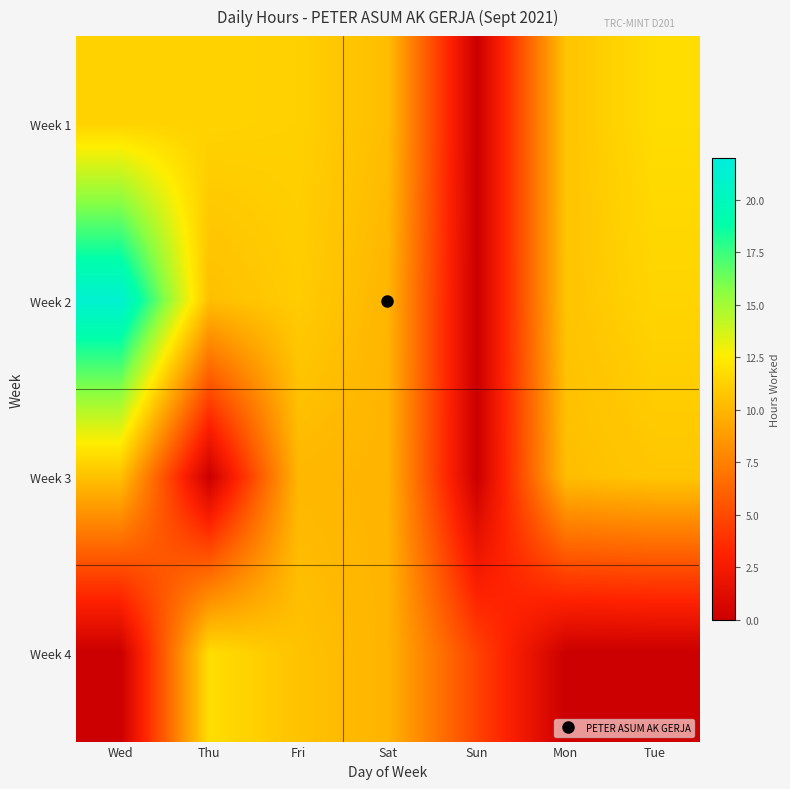

Which label corresponds to the smallest value in the chart?

Sun